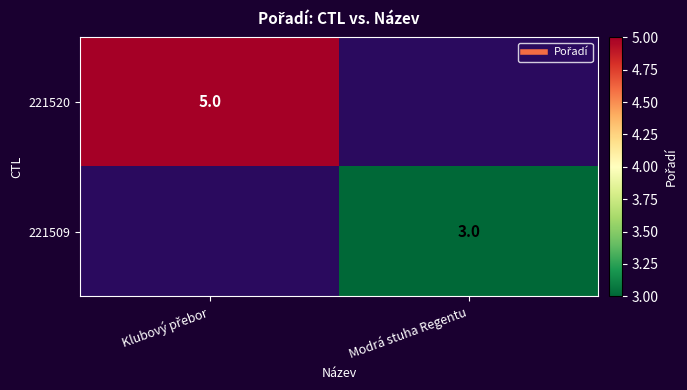

List the series in order of their peak value, lowest first.

221520, 221509